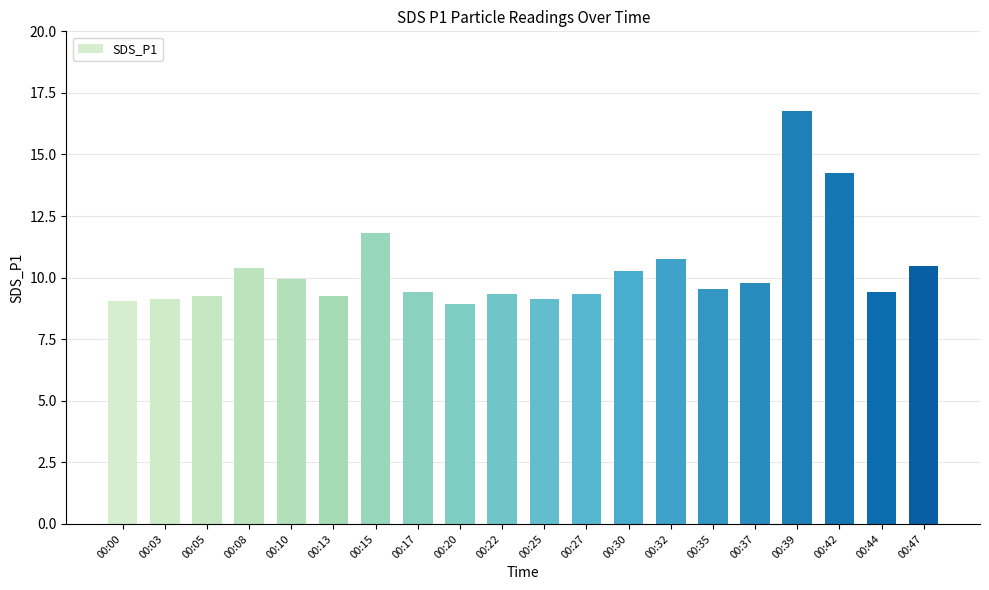

Is it true that the value at 00:39 is 16.8?

True